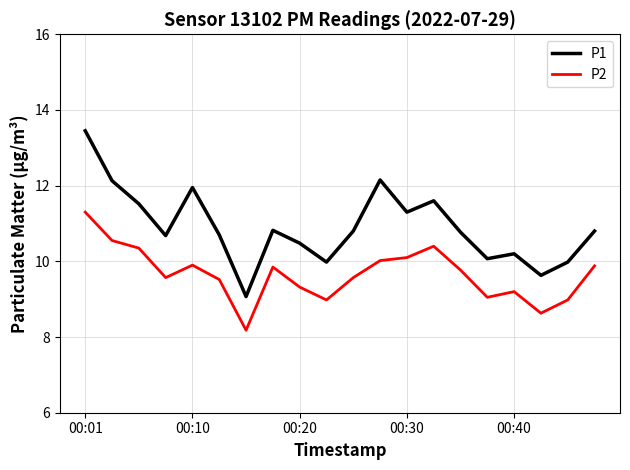

List the series in order of their peak value, highest first.

P1, P2